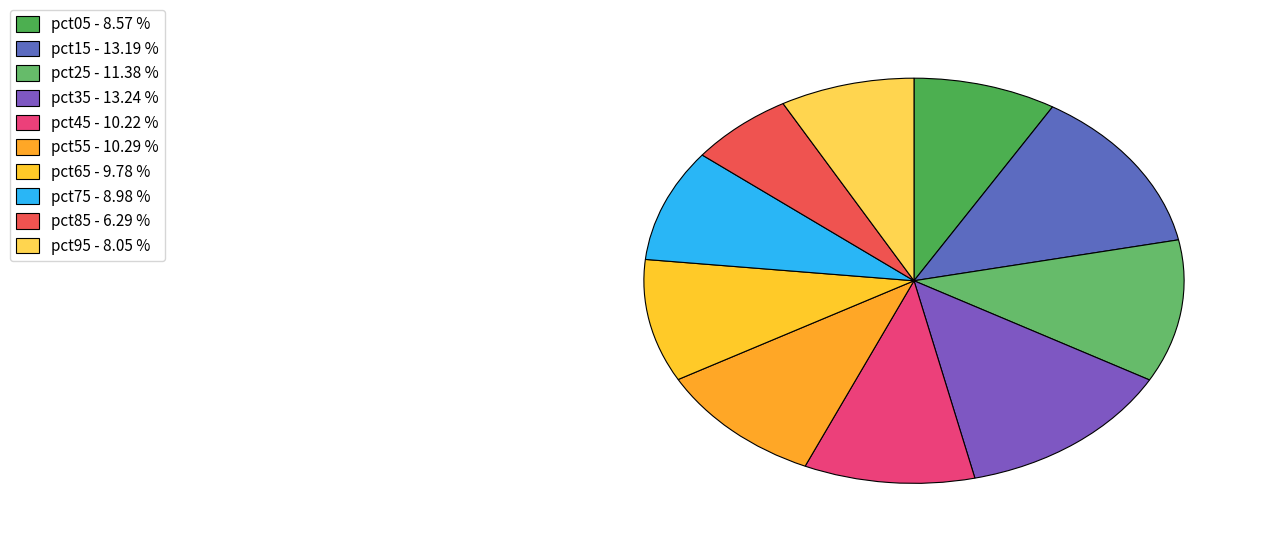

Count the number of slices in the pie.

10